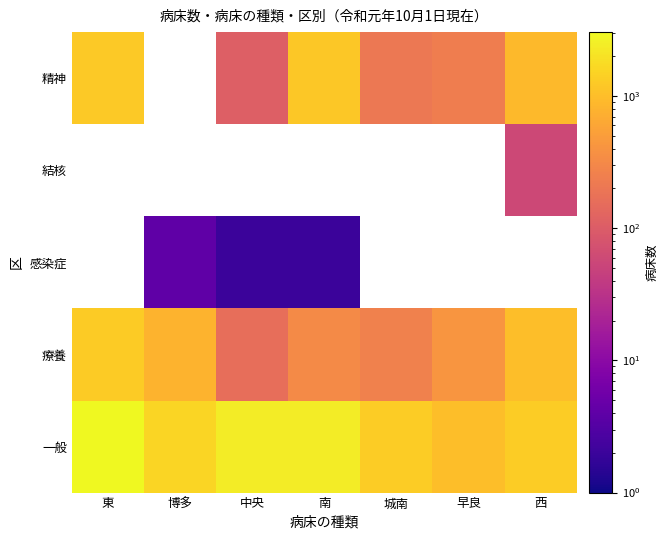

Which series has the largest range (max minus min)?

一般